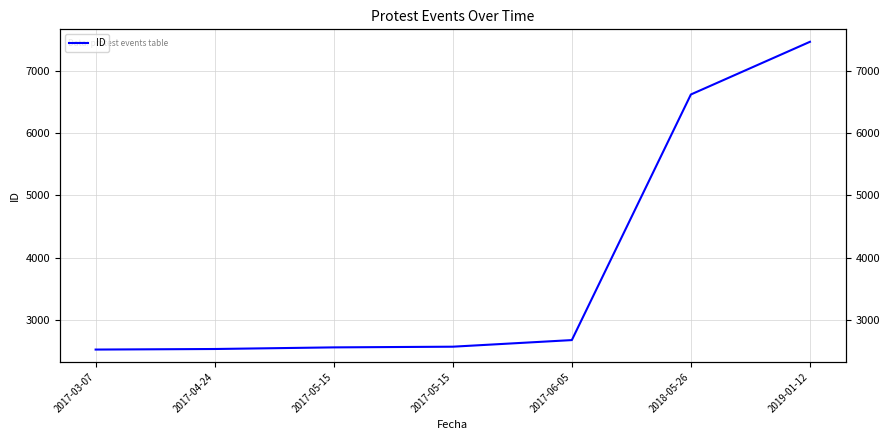

True or false: the data shows 3396 at 2017-04-24.

False